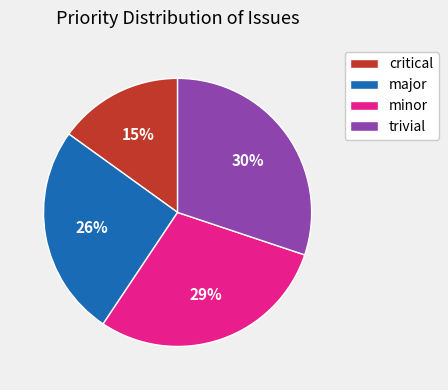

The minor slice represents 29% of the pie. True or false?

True